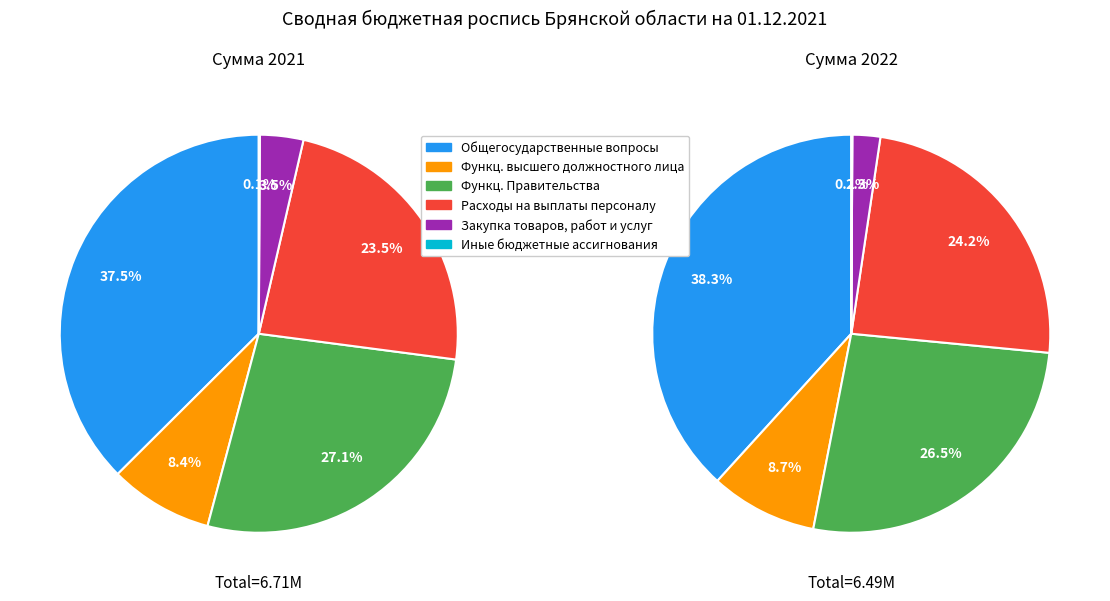

To the nearest percent, what is the average slice percentage?

17%